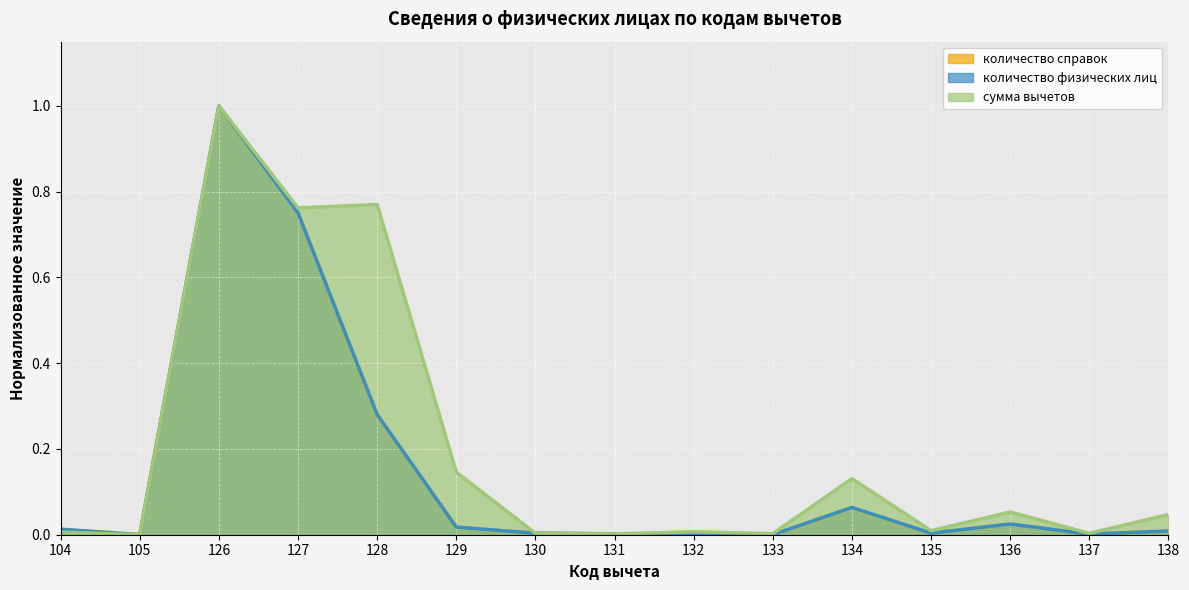

True or false: количество справок and количество физических лиц intersect in this chart.

True